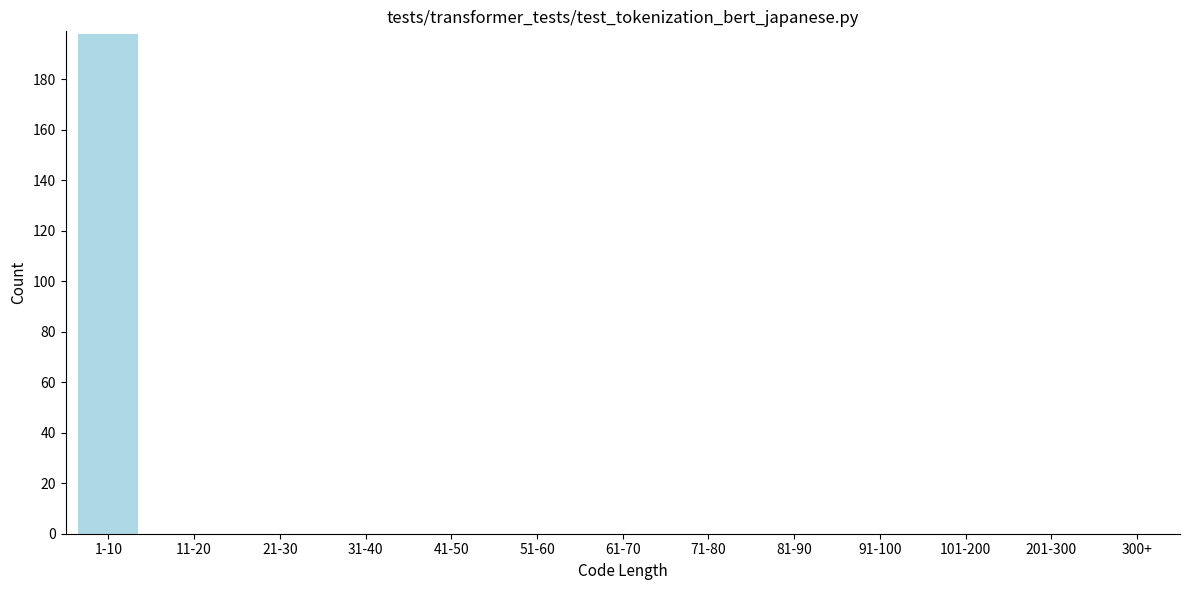

Reading left to right, what are all the values shown in this chart?

1-10=198	11-20=0	21-30=0	31-40=0	41-50=0	51-60=0	61-70=0	71-80=0	81-90=0	91-100=0	101-200=0	201-300=0	300+=0